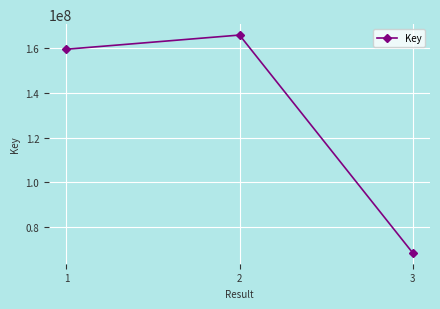

Is it true that the value at 2 is 165903850?

True